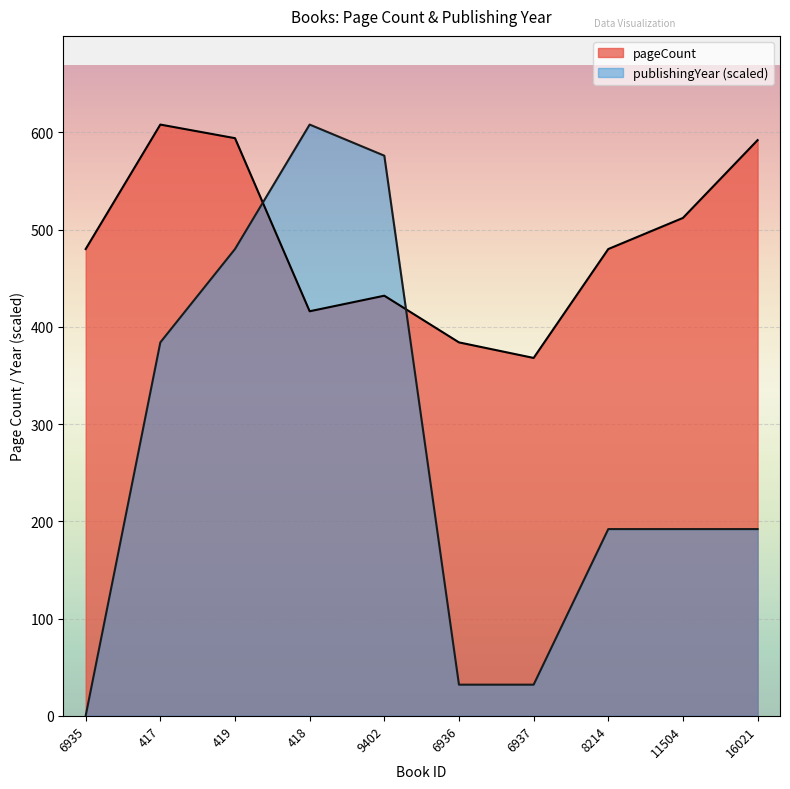

List the series in order of their peak value, lowest first.

pageCount, publishingYear